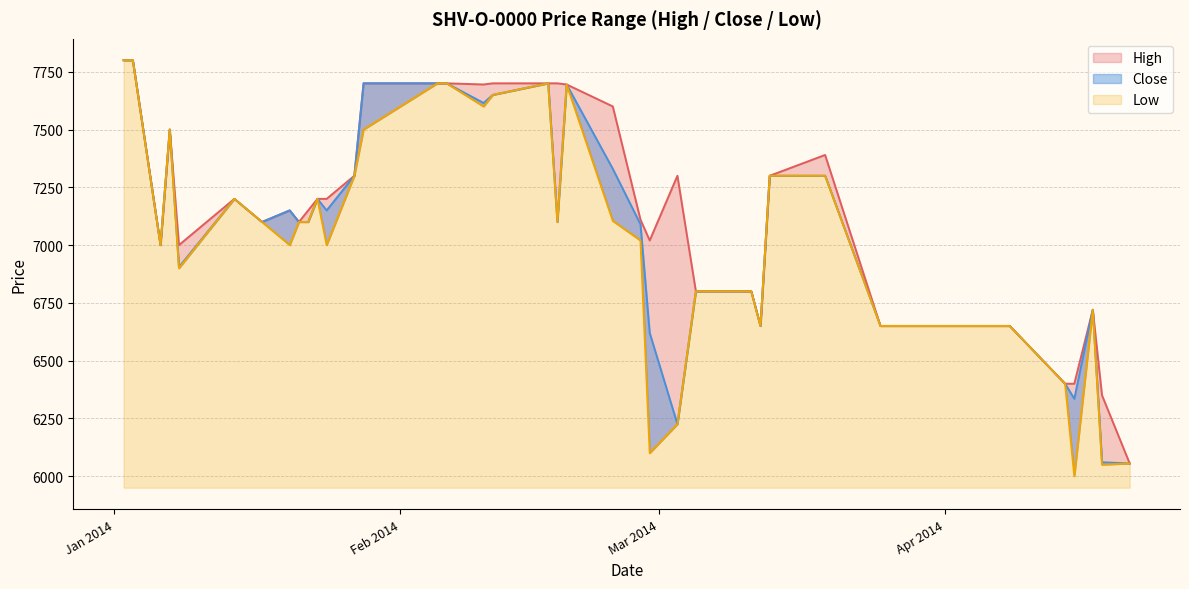

What is the label of the 35th point from the left?

2014-04-08